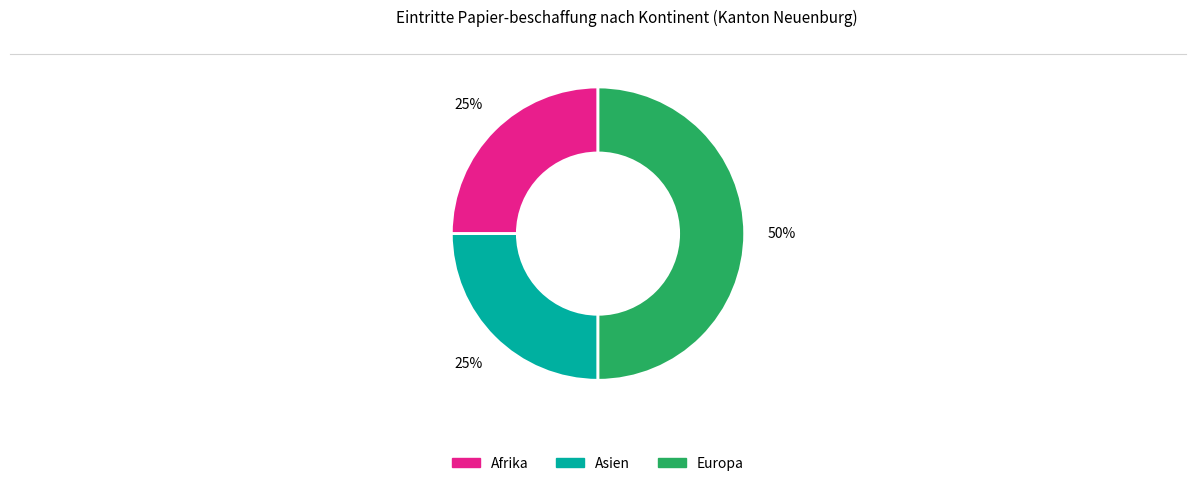

To the nearest percent, what is the average slice percentage?

33%